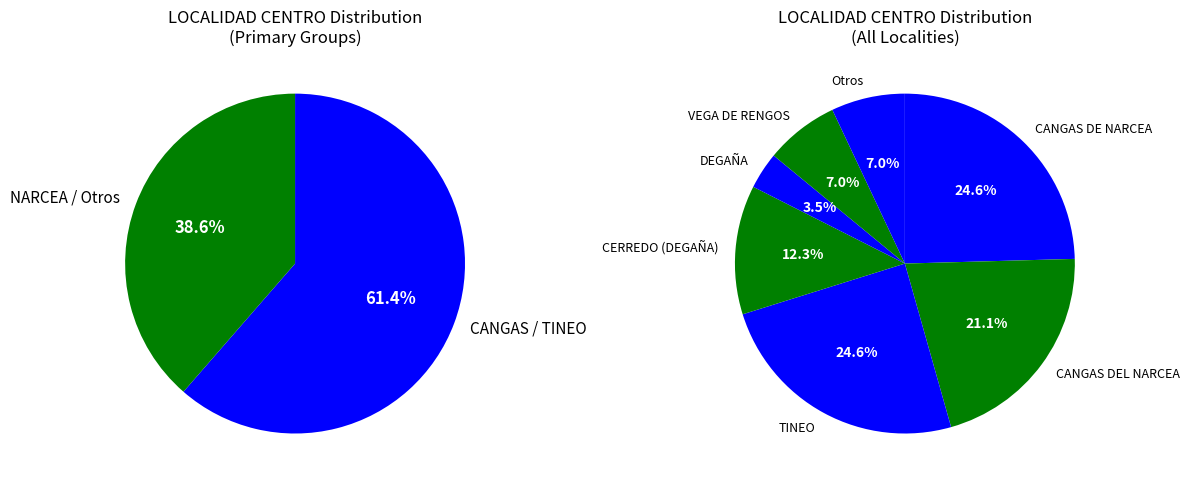

To the nearest percent, what is the difference between the CANGAS DEL NARCEA and CANGAS DE NARCEA slice percentages?

4%